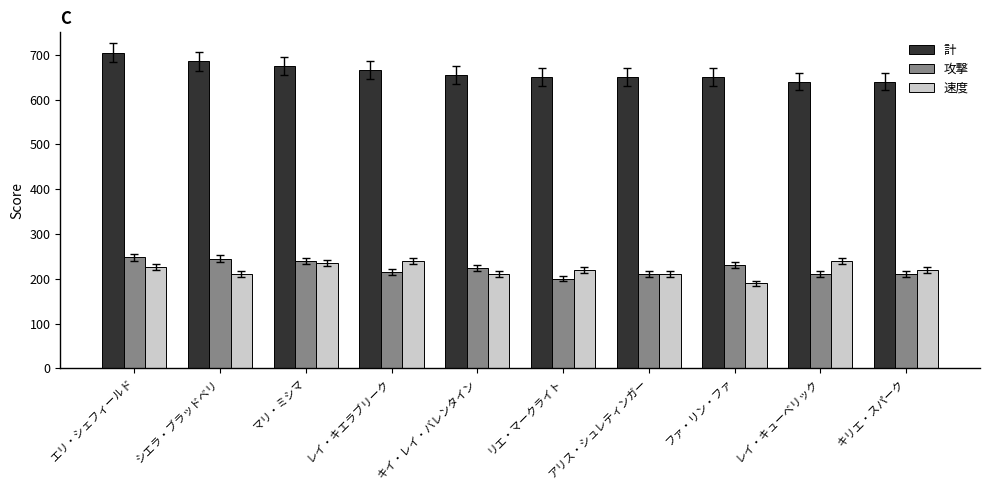

How many bars are there in total?

30